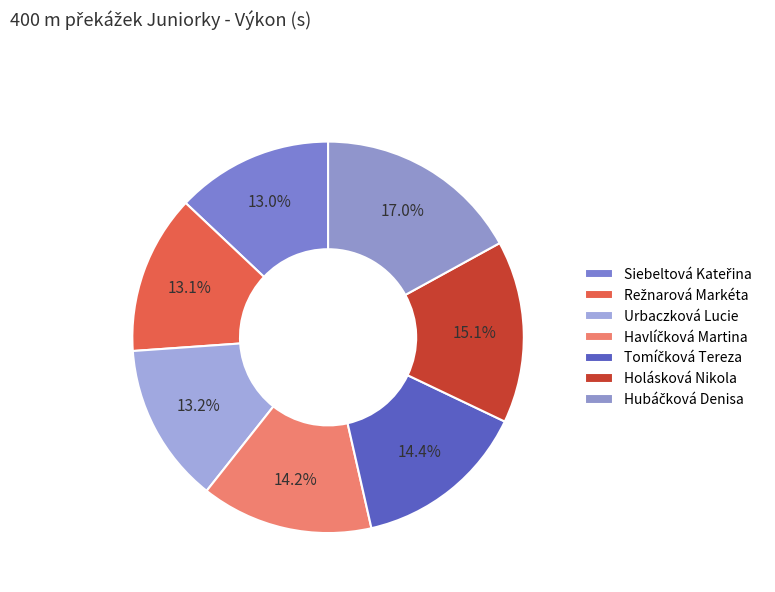

How many segments does this pie chart have?

7